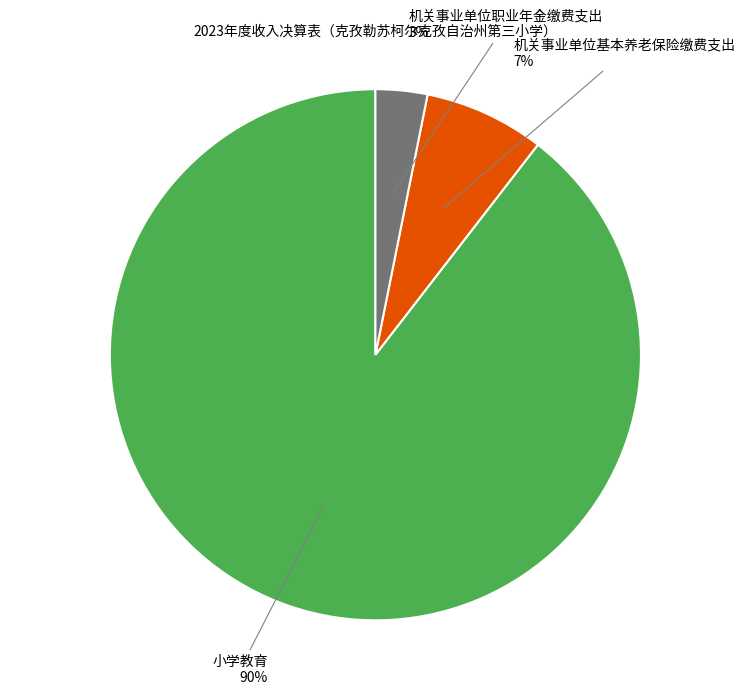

Is 小学教育 the majority of the pie?

Yes